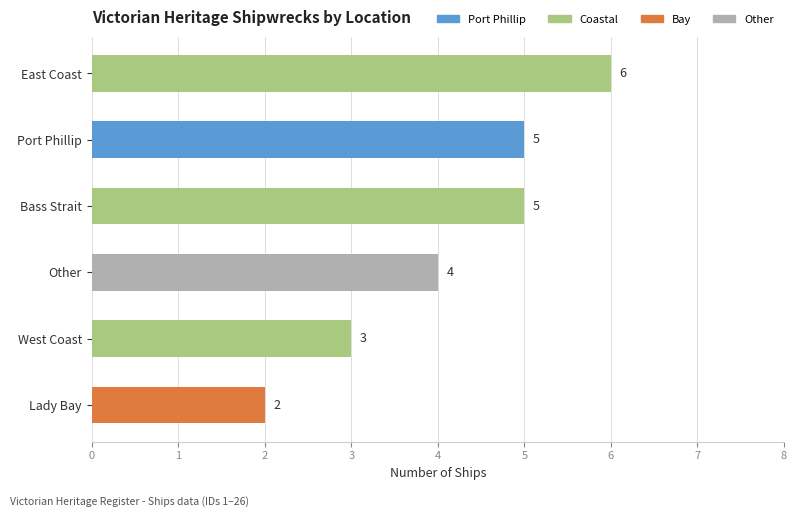

What is the smallest value displayed?

2